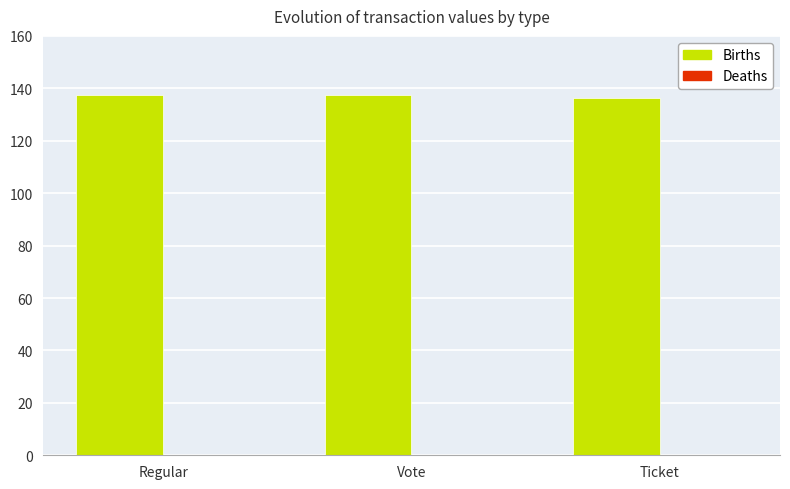

How many groups of bars are there?

3